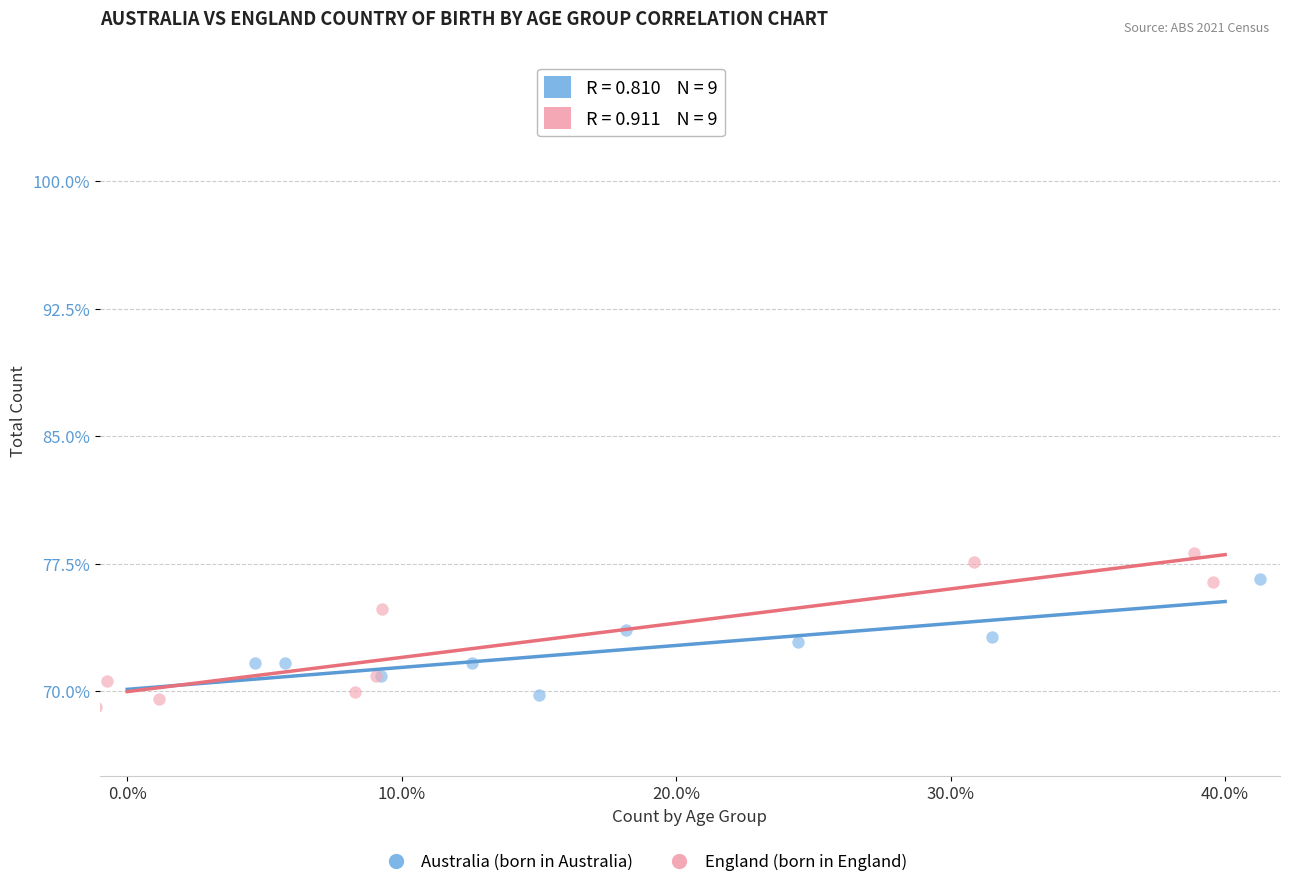

Which series has the widest spread of Y values?

England (born in England)